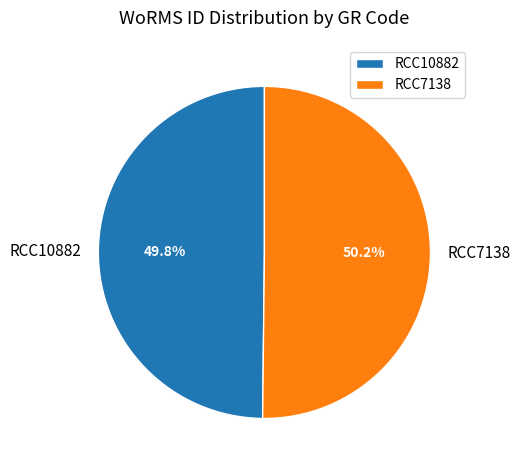

Is the sum of RCC7138 and RCC10882 greater than half?

Yes